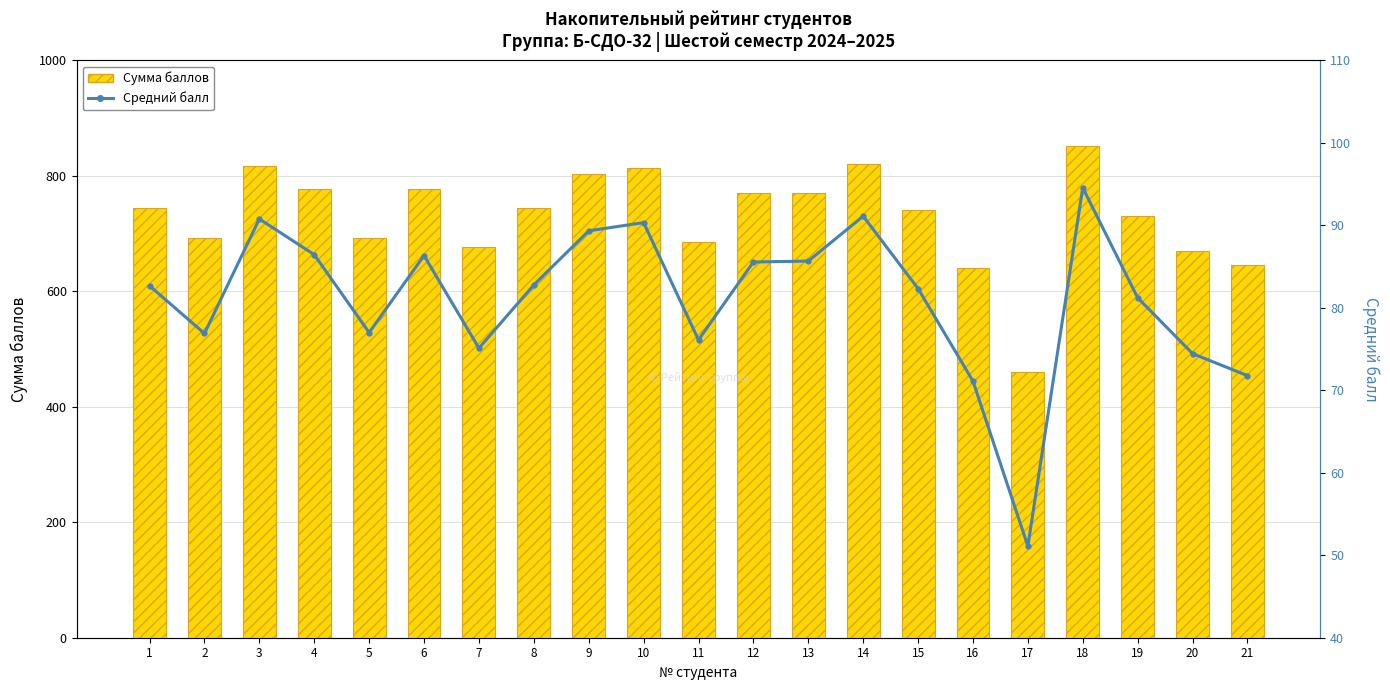

What is the difference between the Сумма баллов values at 11 and 16?

45.0